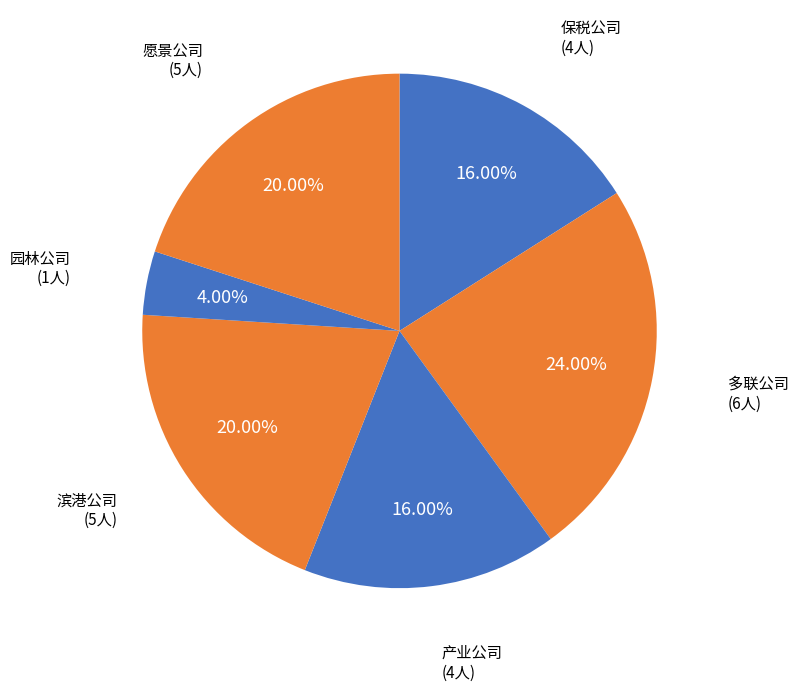

Which has a higher value, 愿景公司 or 园林公司?

愿景公司